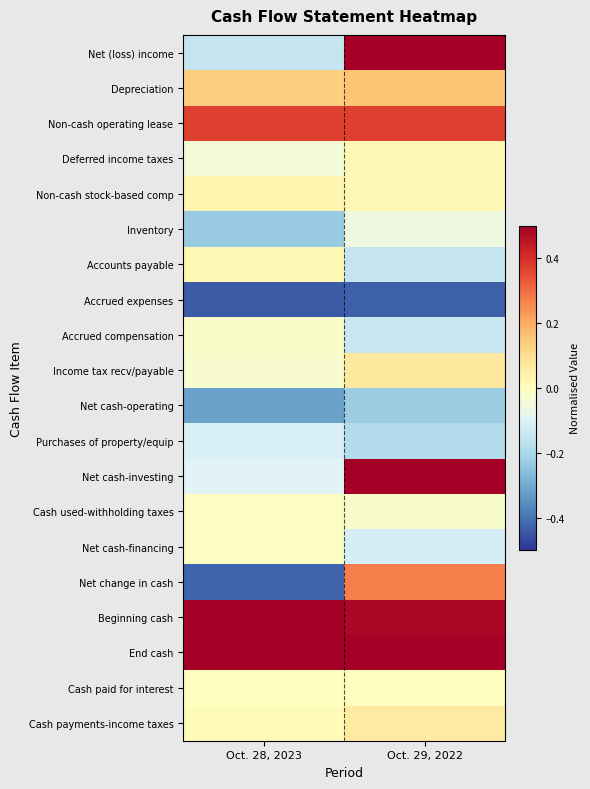

What is the difference between the highest and lowest values at Oct. 29, 2022?

1.2